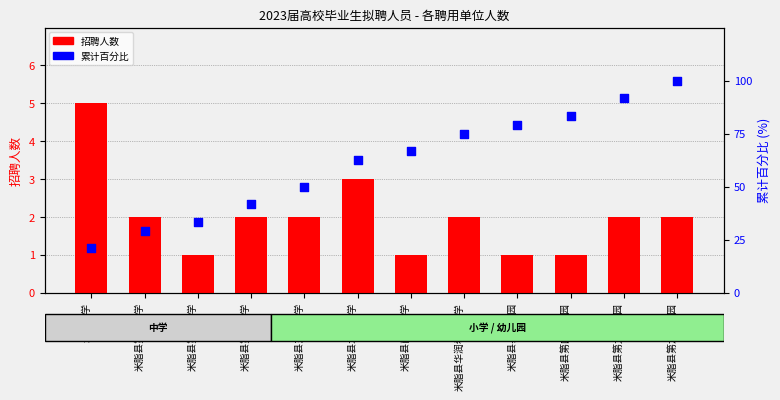

At which category is the sum across all series the highest?

米脂县第六幼儿园